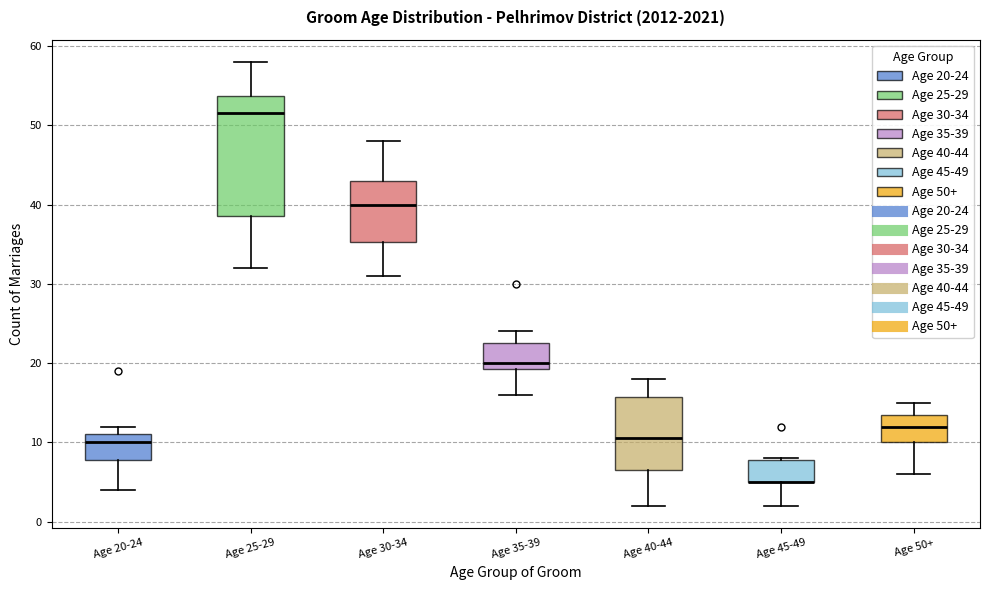

Reading left to right, read every box against the y-axis: the position of its median line, the range the box covers, and the ends of its whiskers. The values are not printed on the chart, so give them approximately, as read against the axis.

Age 20-24: median 10, box 8 to 11, whiskers 4 to 12
Age 25-29: median 52, box 39 to 54, whiskers 32 to 58
Age 30-34: median 40, box 35 to 43, whiskers 31 to 48
Age 35-39: median 20, box 19 to 23, whiskers 16 to 24
Age 40-44: median 11, box 7 to 16, whiskers 2 to 18
Age 45-49: median 5 (drawn on the box's lower edge), box 5 to 8, whiskers 2 to 8
Age 50+: median 12, box 10 to 14, whiskers 6 to 15